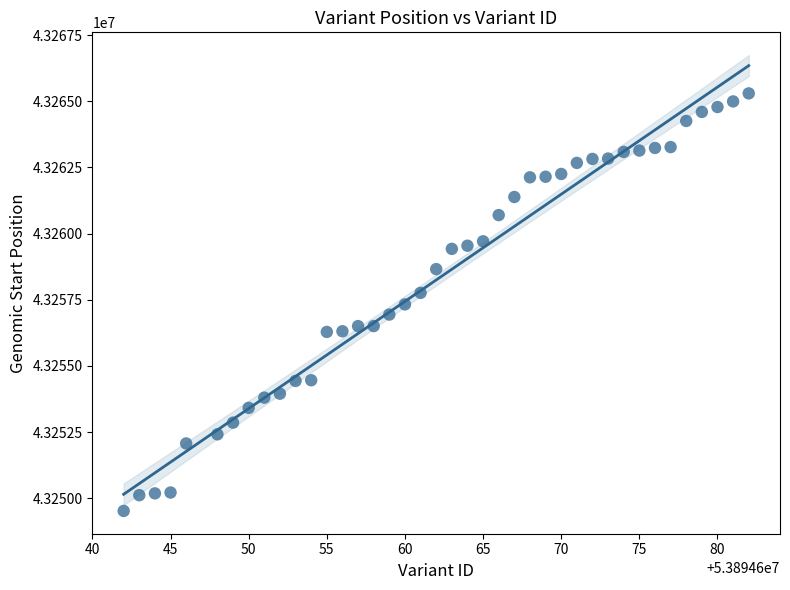

What is the range of X values (max minus min)?

40